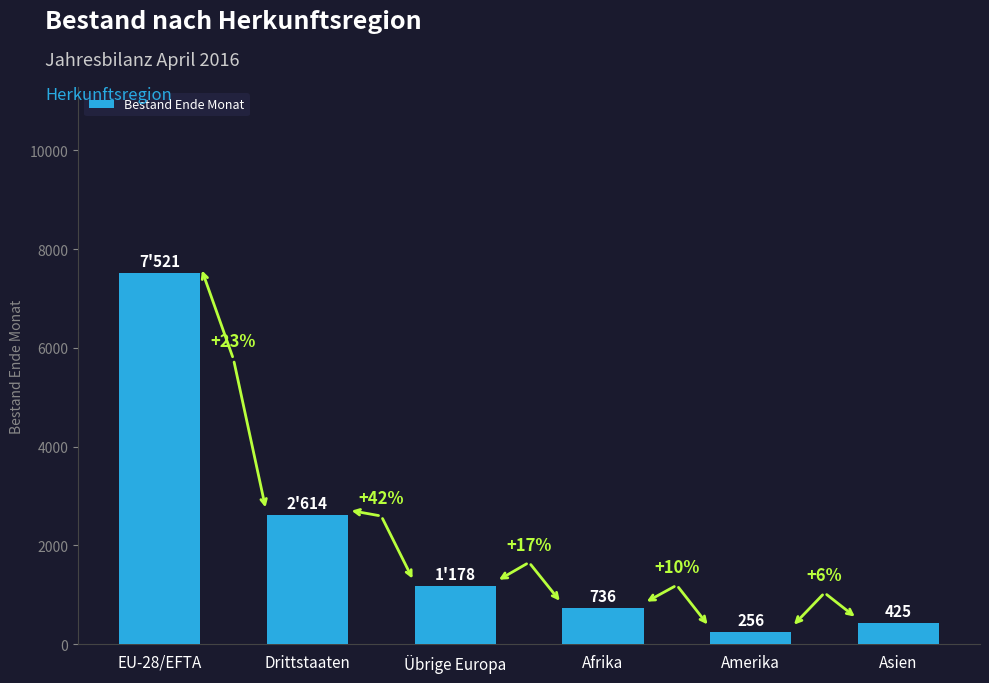

How many bars are there in total?

6